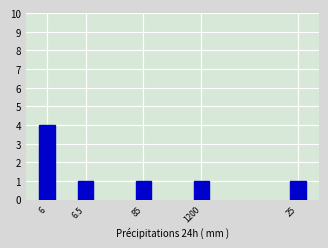

Reading left to right, what are all the values shown in this chart?

6=4	6.5=1	85=1	1200=1	25=1